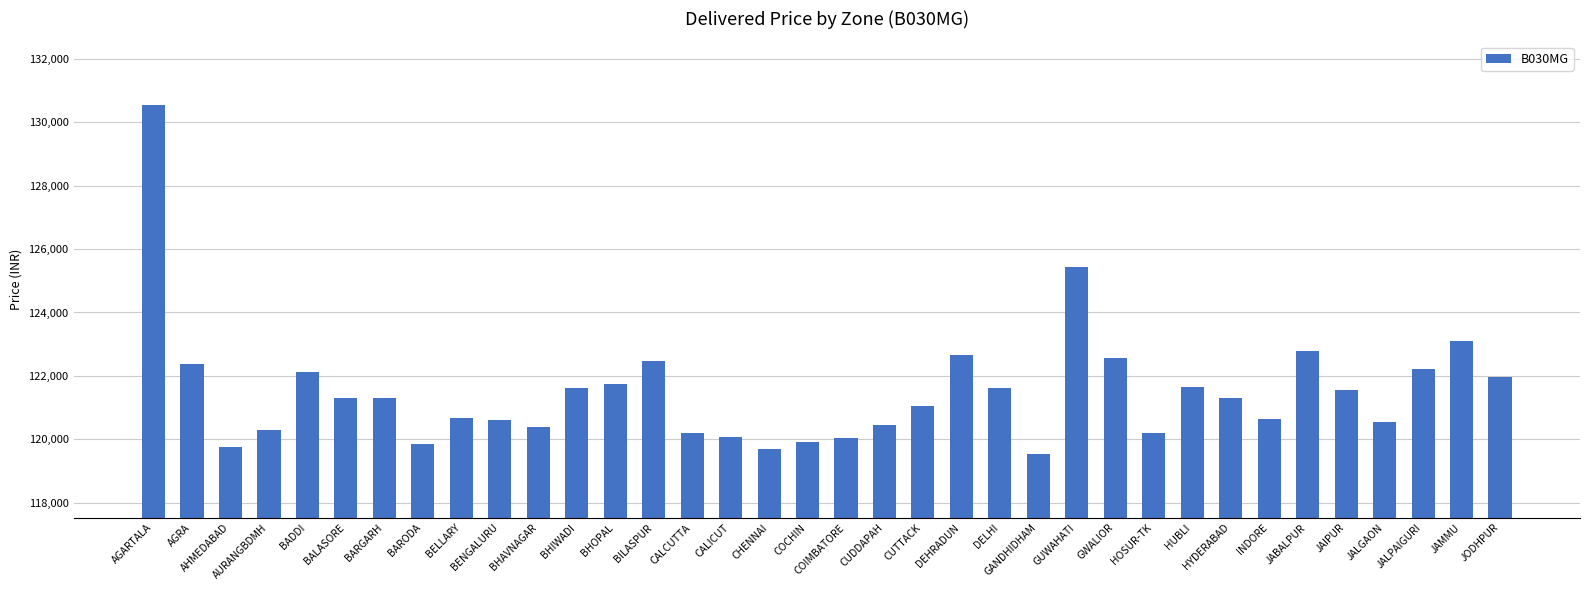

Where is the data nearest to the value 125040?

GUWAHATI